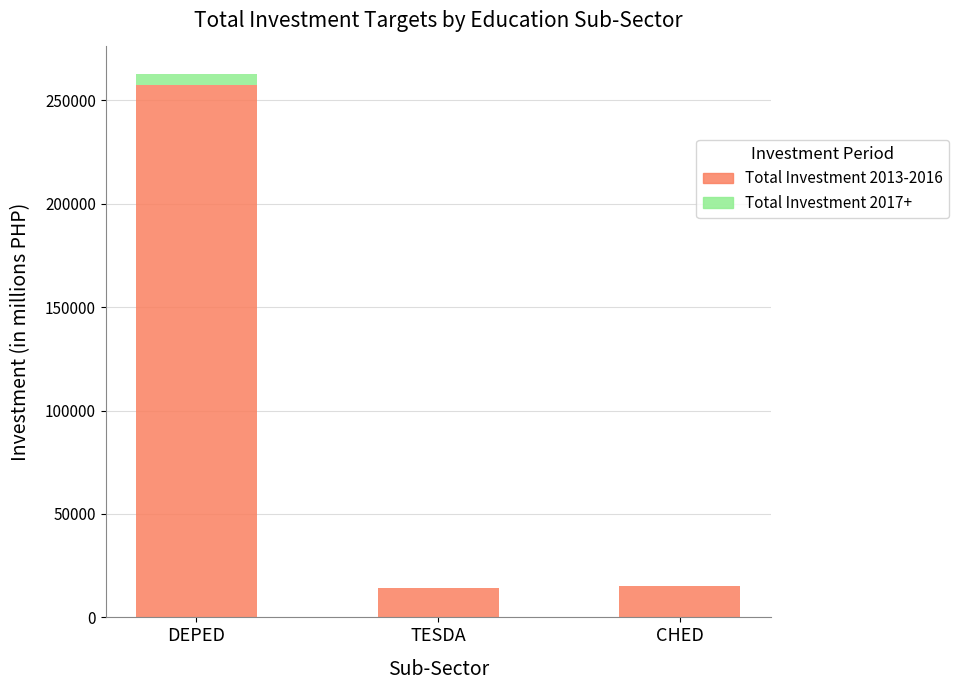

What is the total value across all series at TESDA?

14100.0